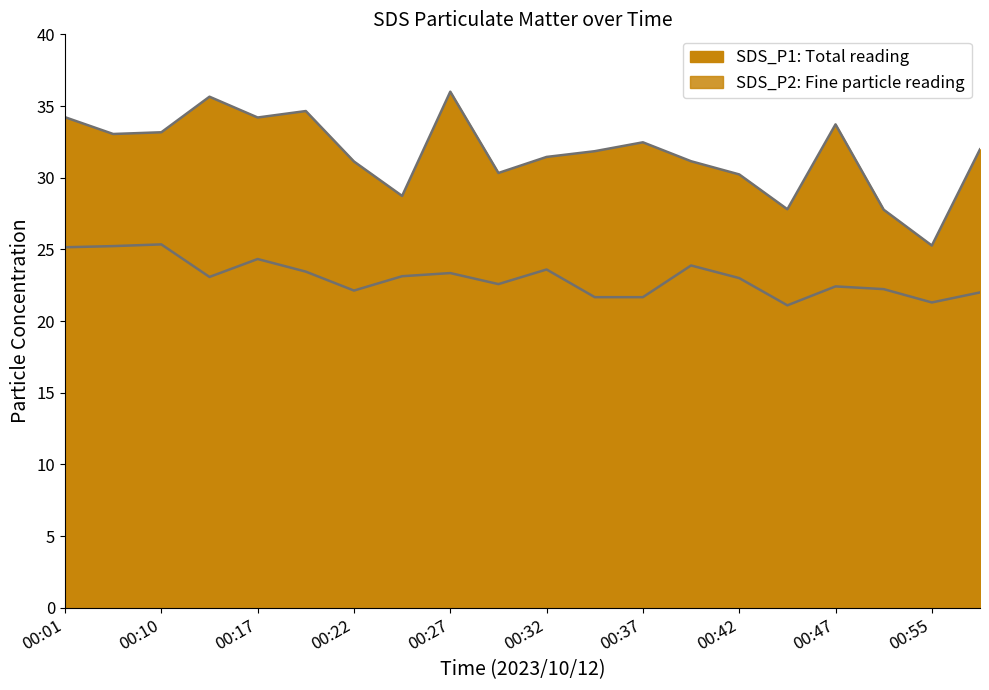

True or false: SDS_P2 and SDS_P1 intersect in this chart.

False